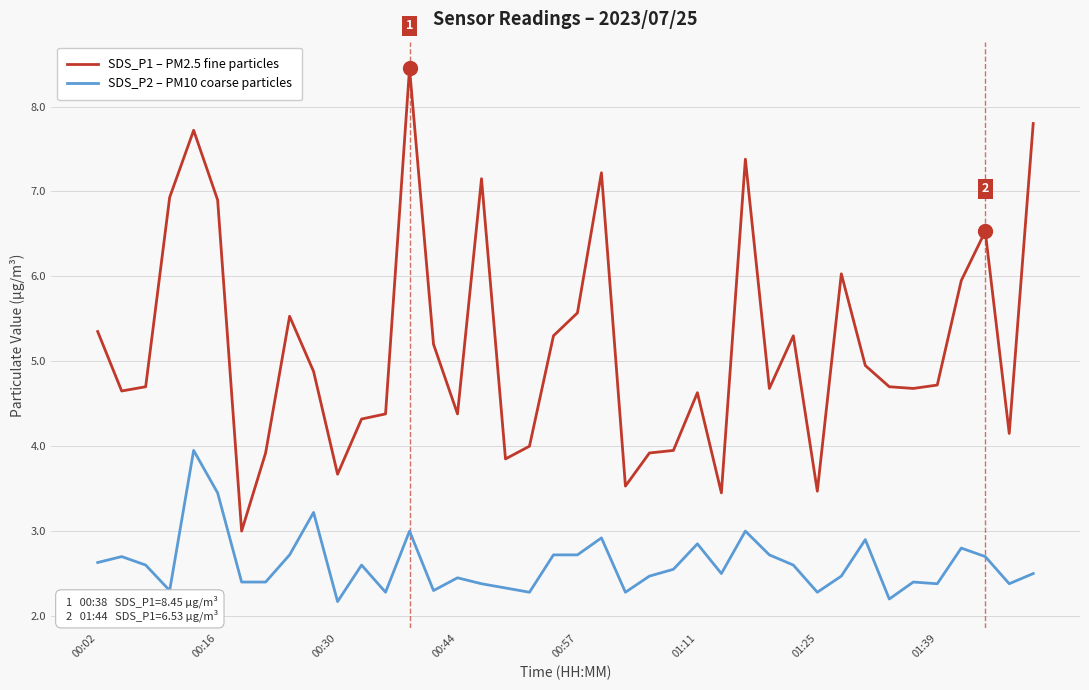

Which series has the largest total across all categories?

SDS_P1 – PM2.5 fine particles